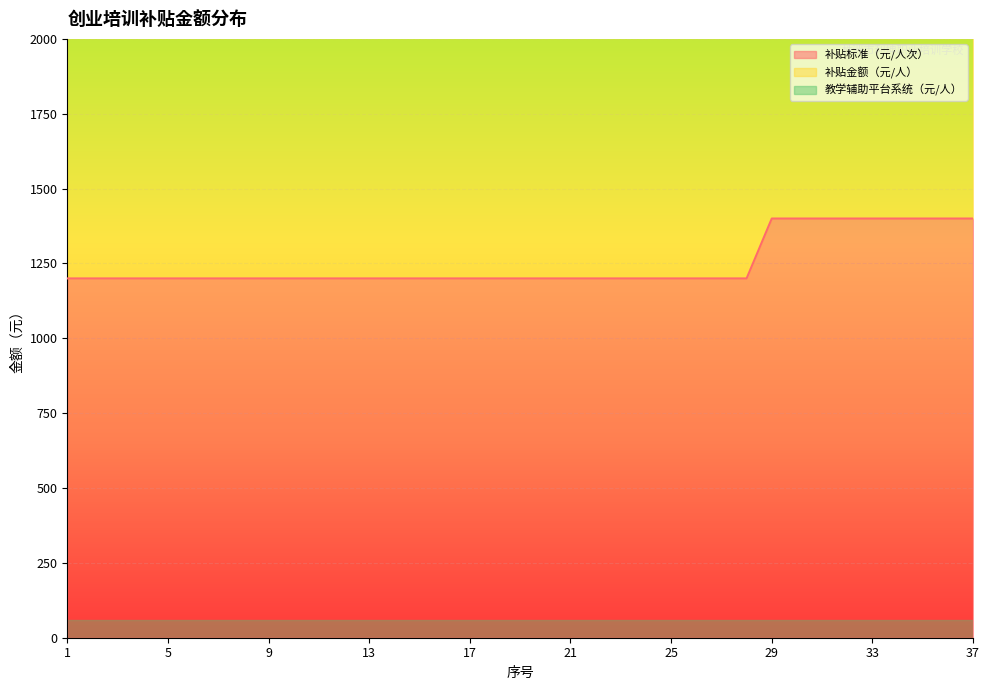

The value of 补贴标准（元/人次） at 17 is 1200. True or false?

True